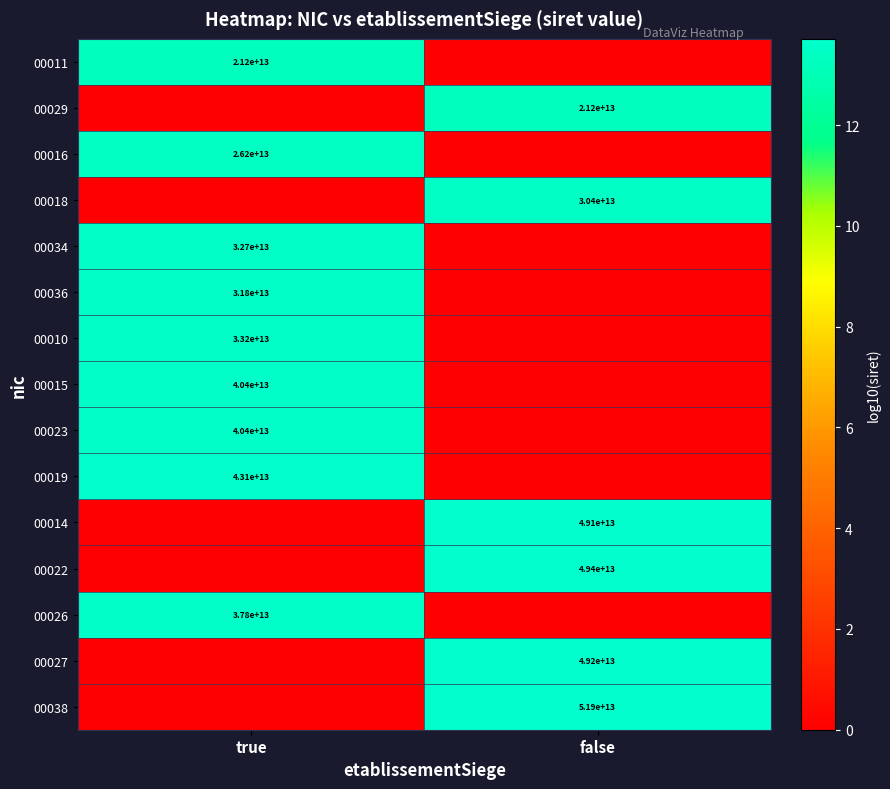

What is the greatest value displayed?

13.7